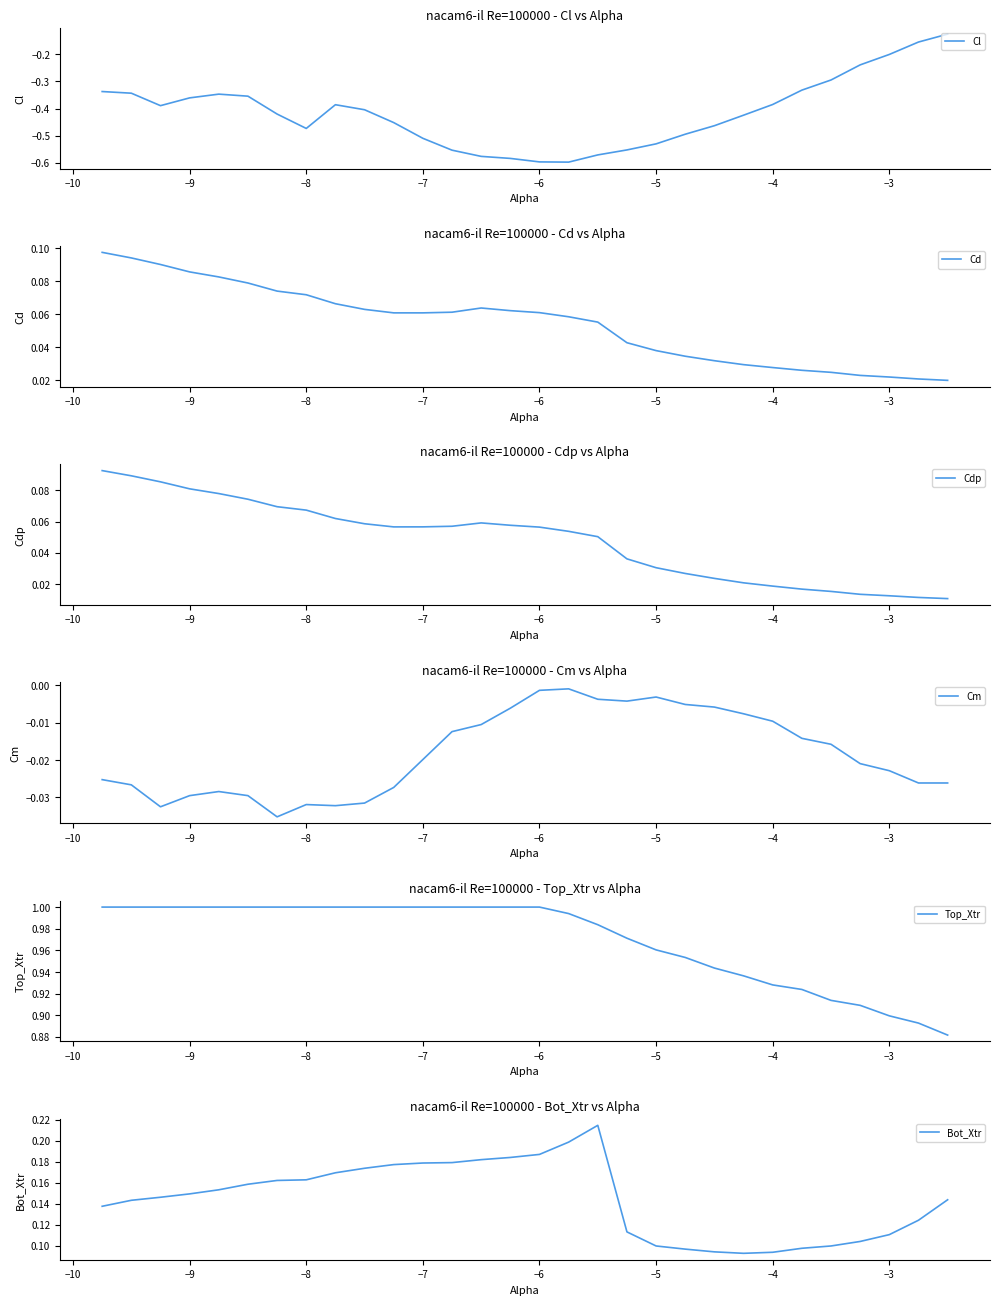

What value does the Cdp series have at −6?

0.1